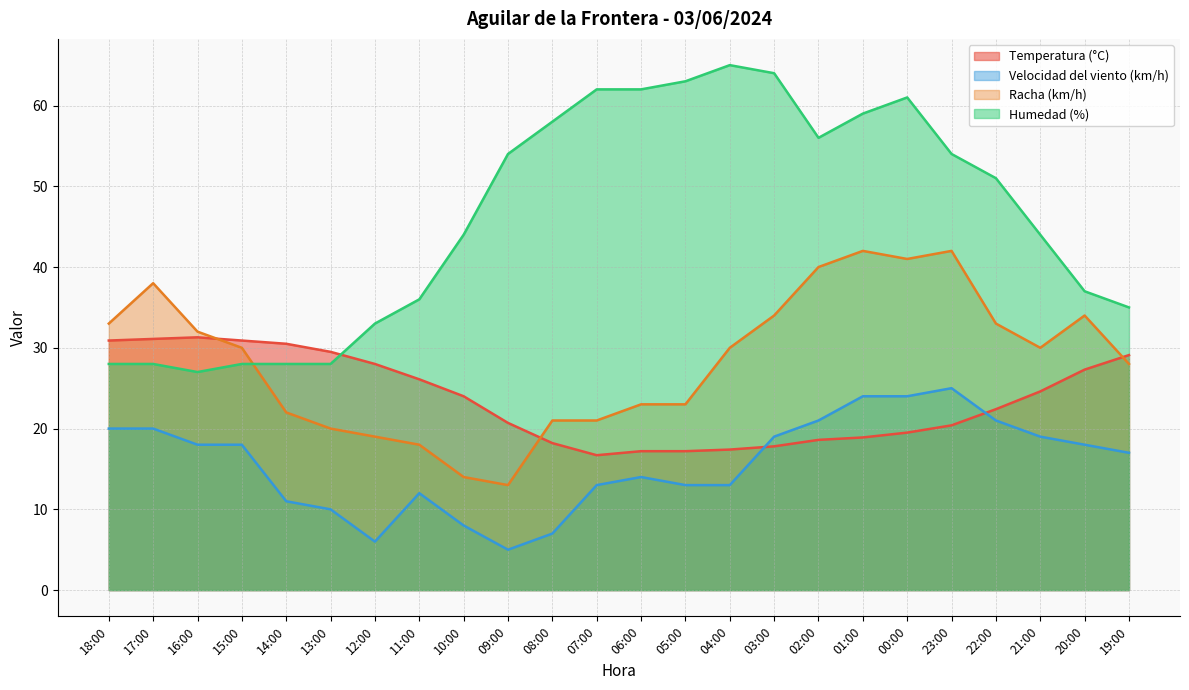

The Temperatura (°C) series shows 10.3 at 09:00. True or false?

False